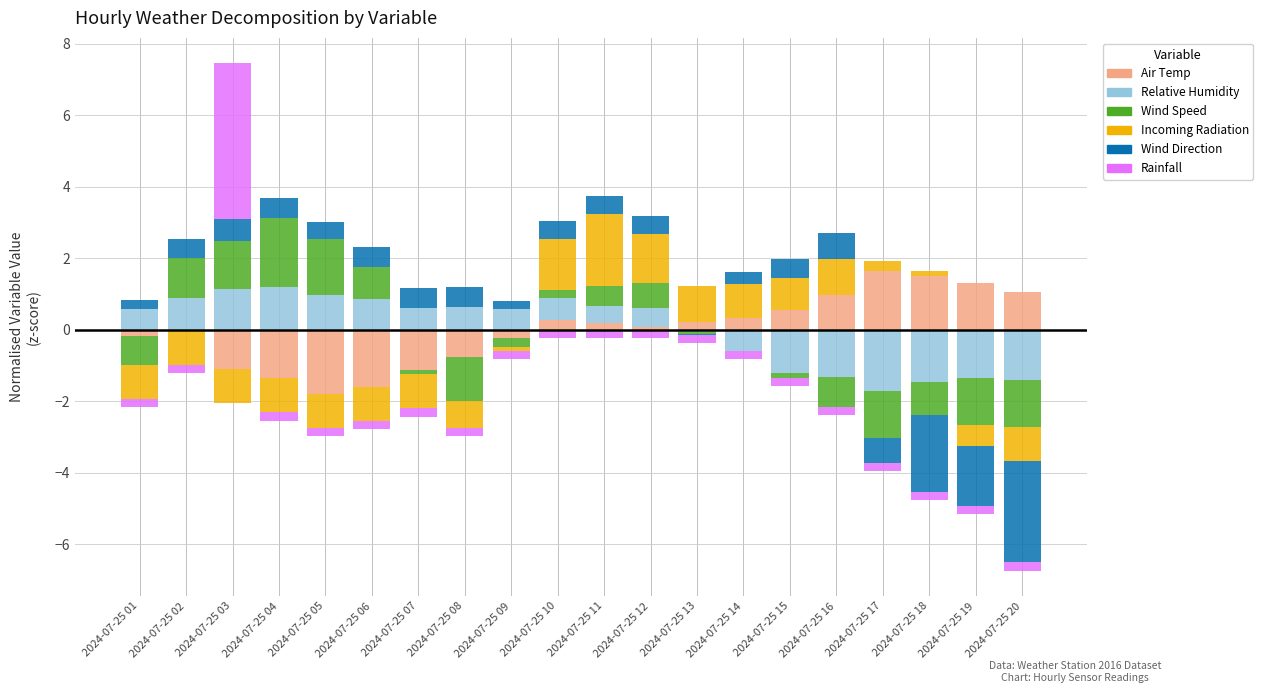

How many data points in Incoming Radiation are above 0?

9